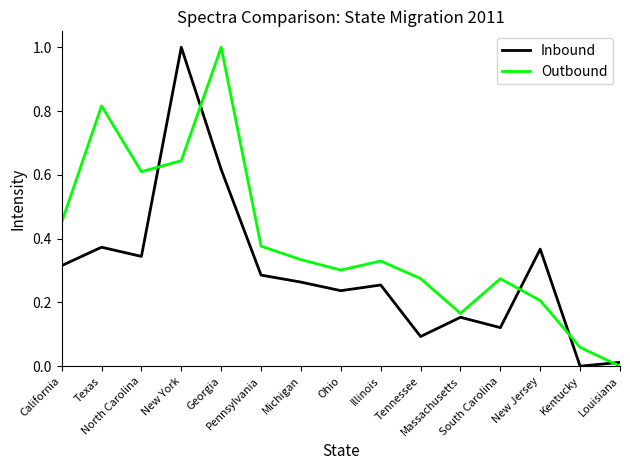

True or false: Inbound and Outbound cross at least once.

True